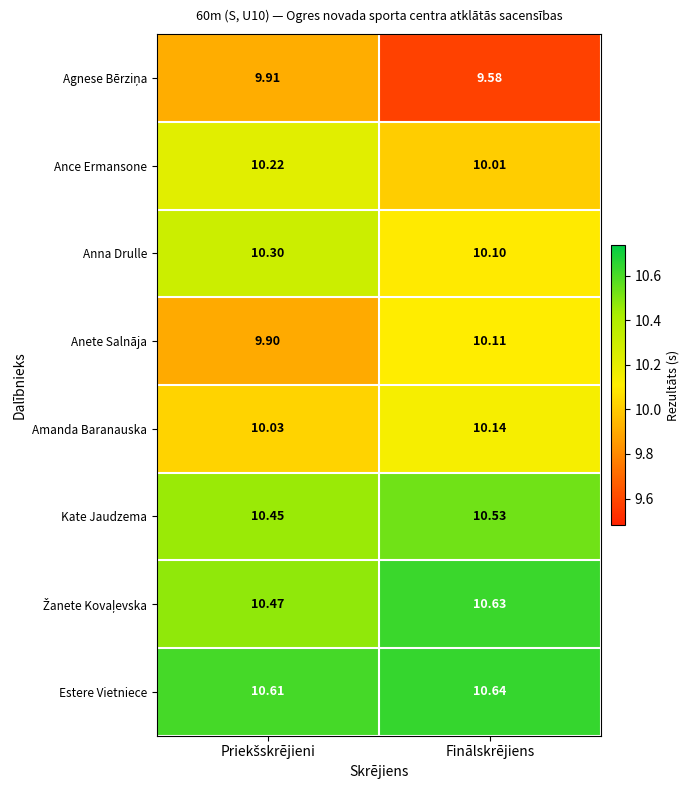

At which category does the chart reach its peak across all series?

Finālskrējiens